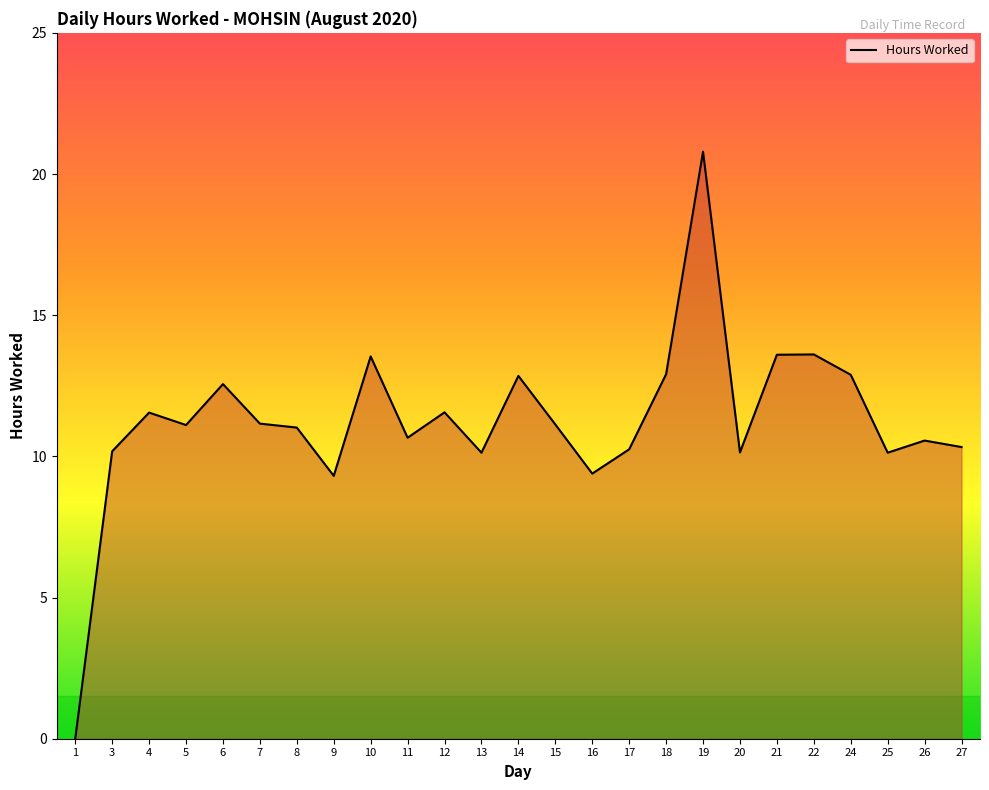

What is the difference between the second highest and second lowest values?

4.3